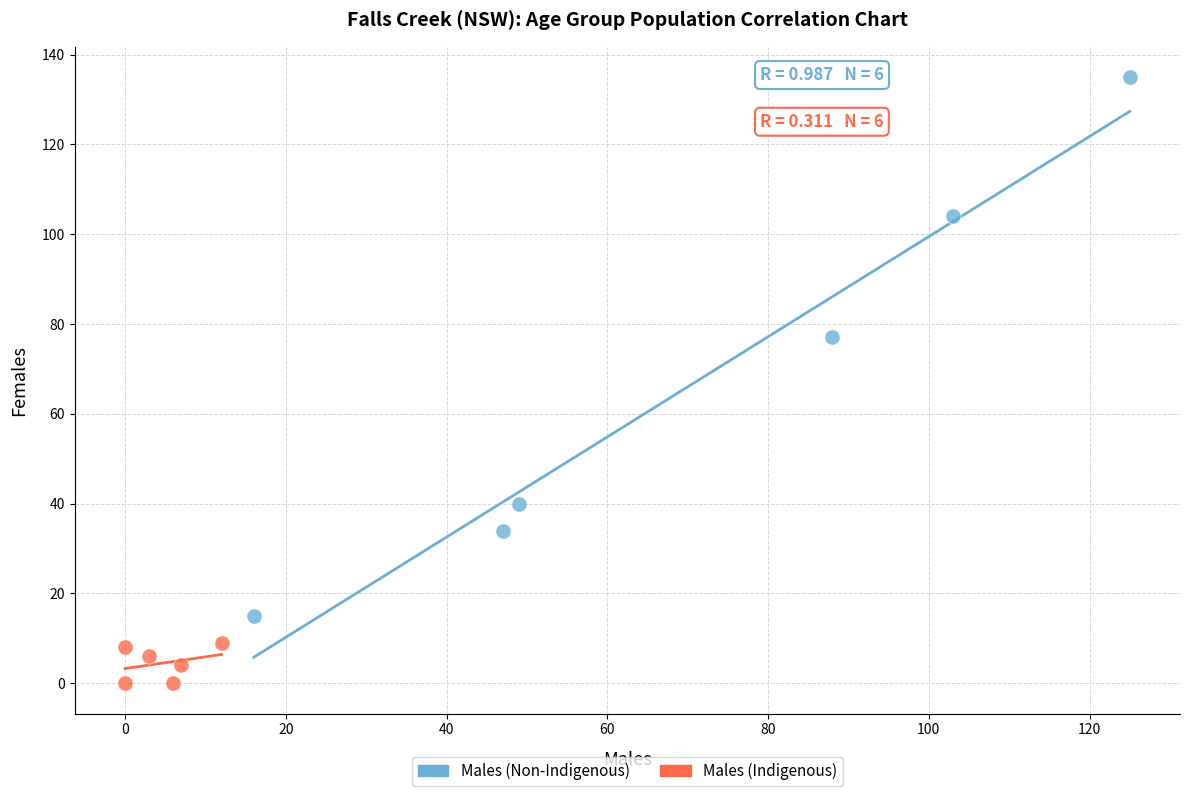

Which series reaches the maximum Y coordinate?

Males (Non-Indigenous)